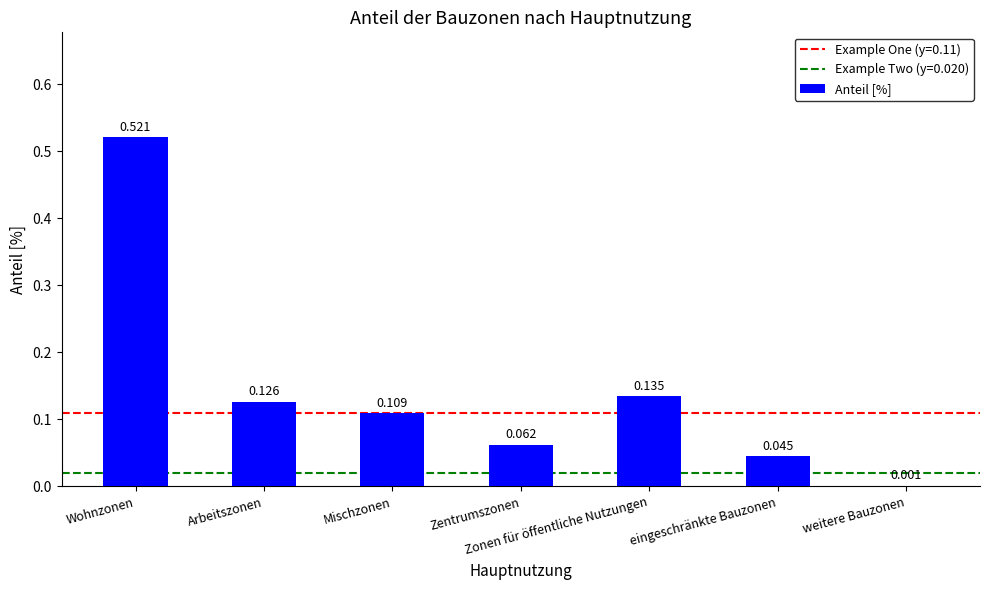

Between Zonen für öffentliche Nutzungen and Mischzonen, which is larger?

Zonen für öffentliche Nutzungen